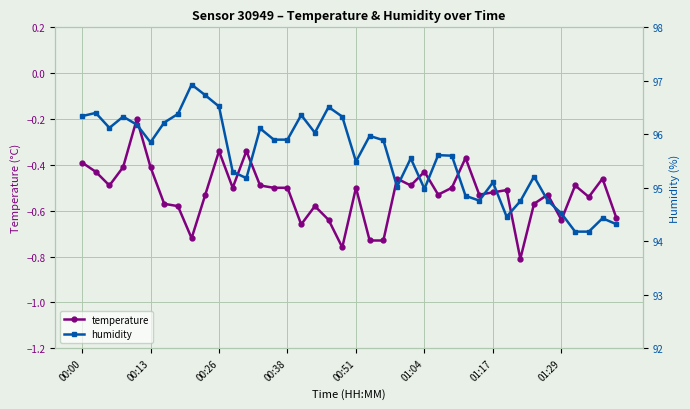

True or false: temperature has more than 1 points higher than both neighbors.

True